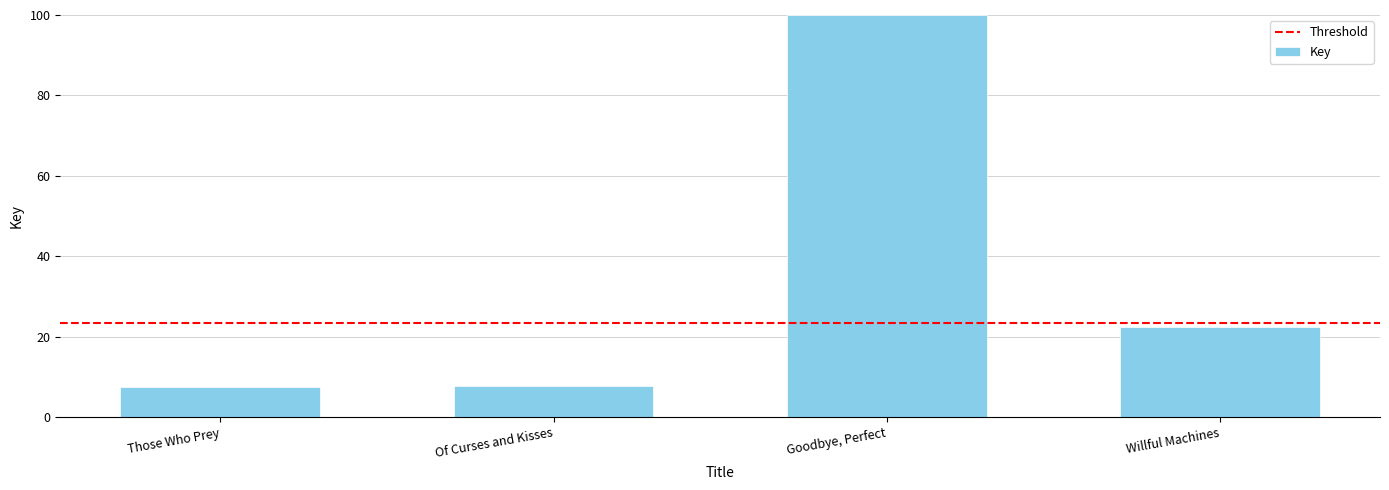

What position from the right is Of Curses and Kisses?

3